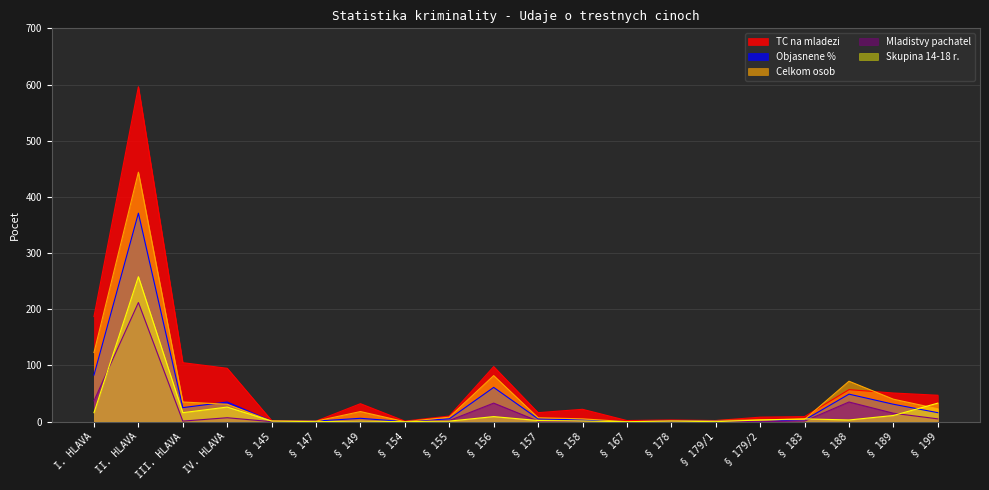

Between § 147 and IV. HLAVA, which is larger?

IV. HLAVA